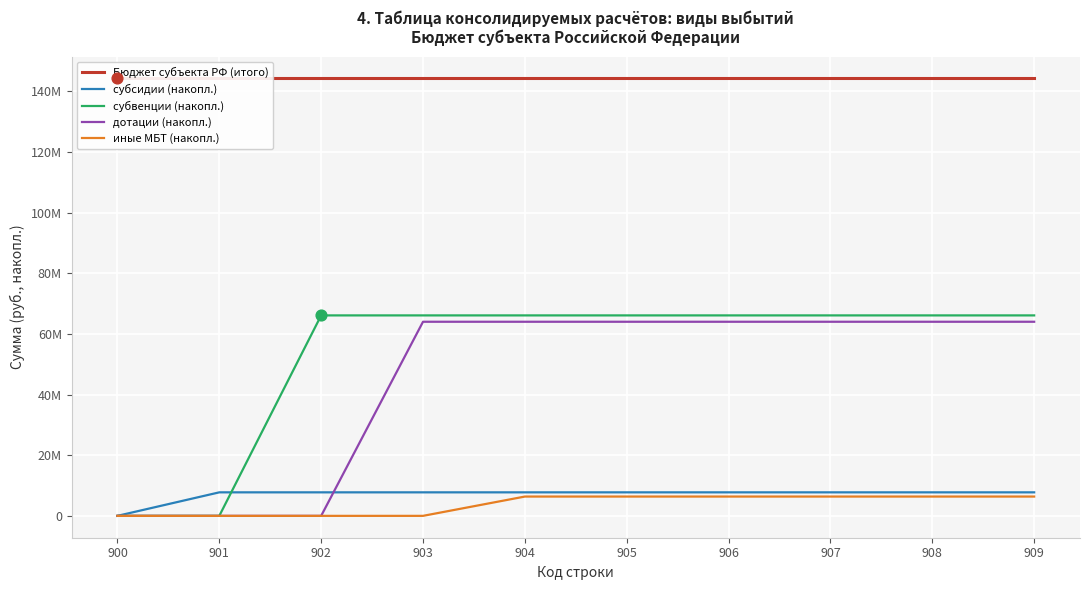

What are all the series names shown in the legend?

Бюджет субъекта РФ (итого), субсидии (накопл.), субвенции (накопл.), дотации (накопл.), иные МБТ (накопл.)